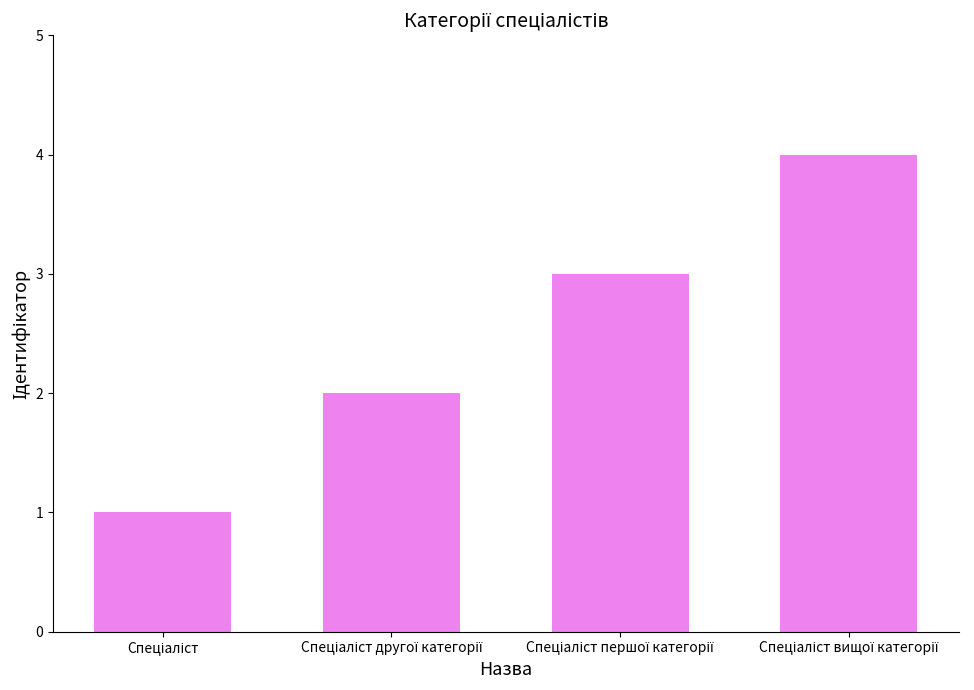

Are the bars horizontal?

No